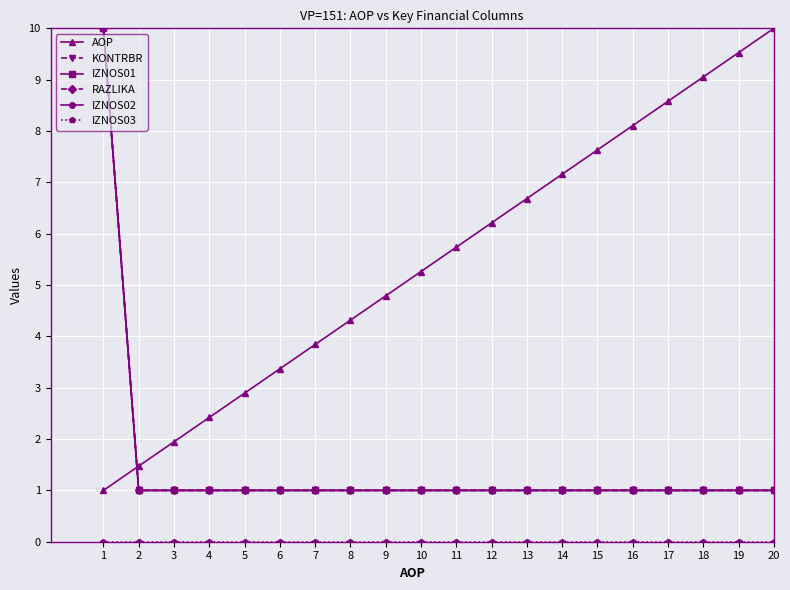

What is the sum of the IZNOS01 values at 16 and 10?

2.0